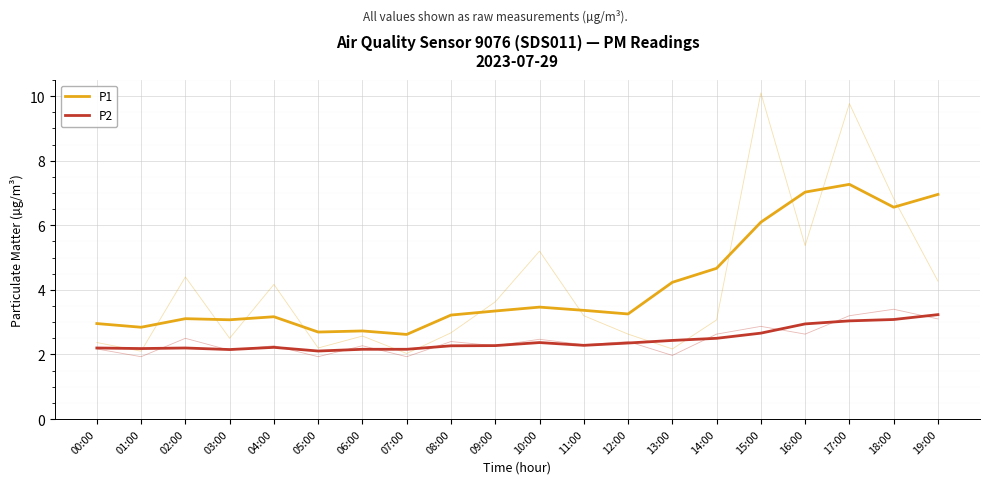

In P2, how many points are higher than both neighbors (excluding endpoints)?

4